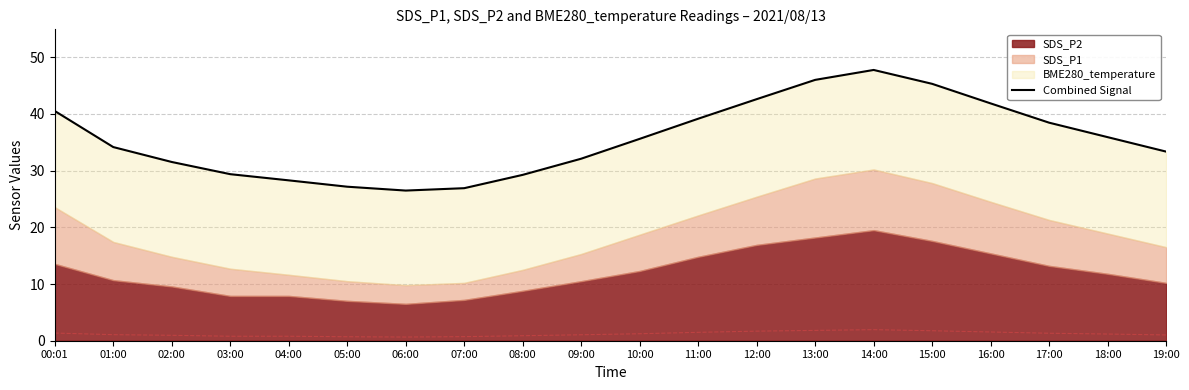

What is the average value?

35.6